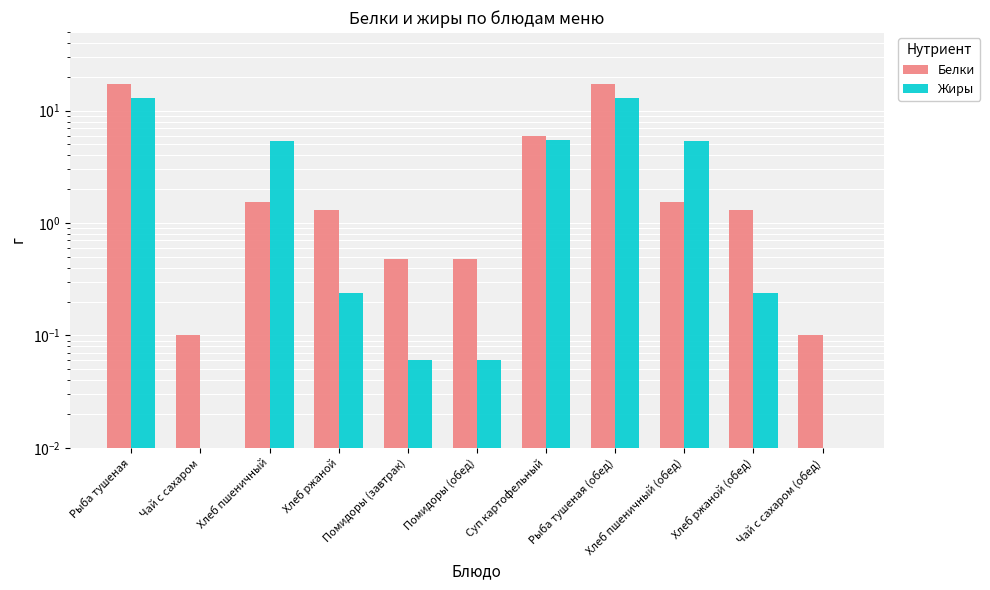

Reading left to right, what are all the values shown in this chart?

Белки: 17.1	0.1	1.5	1.3	0.5	0.5	6.0	17.1	1.5	1.3	0.1
Жиры: 12.9	0.0	5.4	0.2	0.1	0.1	5.5	12.9	5.4	0.2	0.0